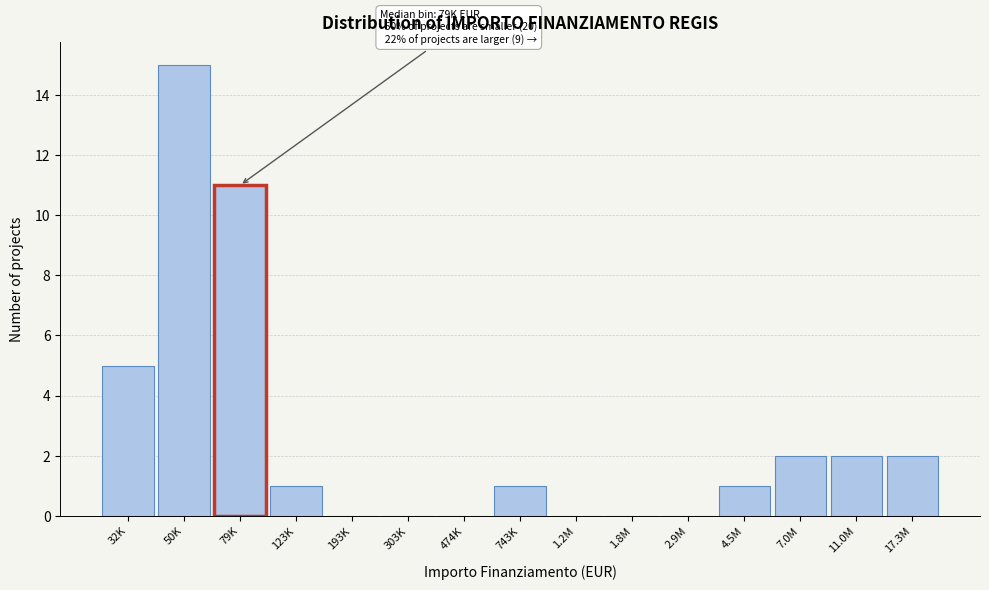

Reading left to right, list all the values displayed in this chart.

32K=5	50K=15	79K=11	123K=1	193K=0	303K=0	474K=0	743K=1	1.2M=0	1.8M=0	2.9M=0	4.5M=1	7.0M=2	11.0M=2	17.3M=2